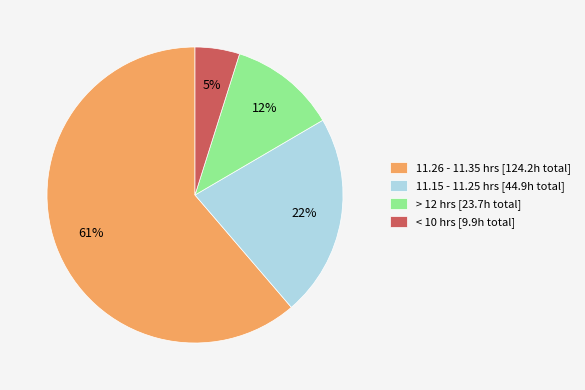

The 11.15 - 11.25 hrs [44.9h total] slice represents 17% of the pie. True or false?

False